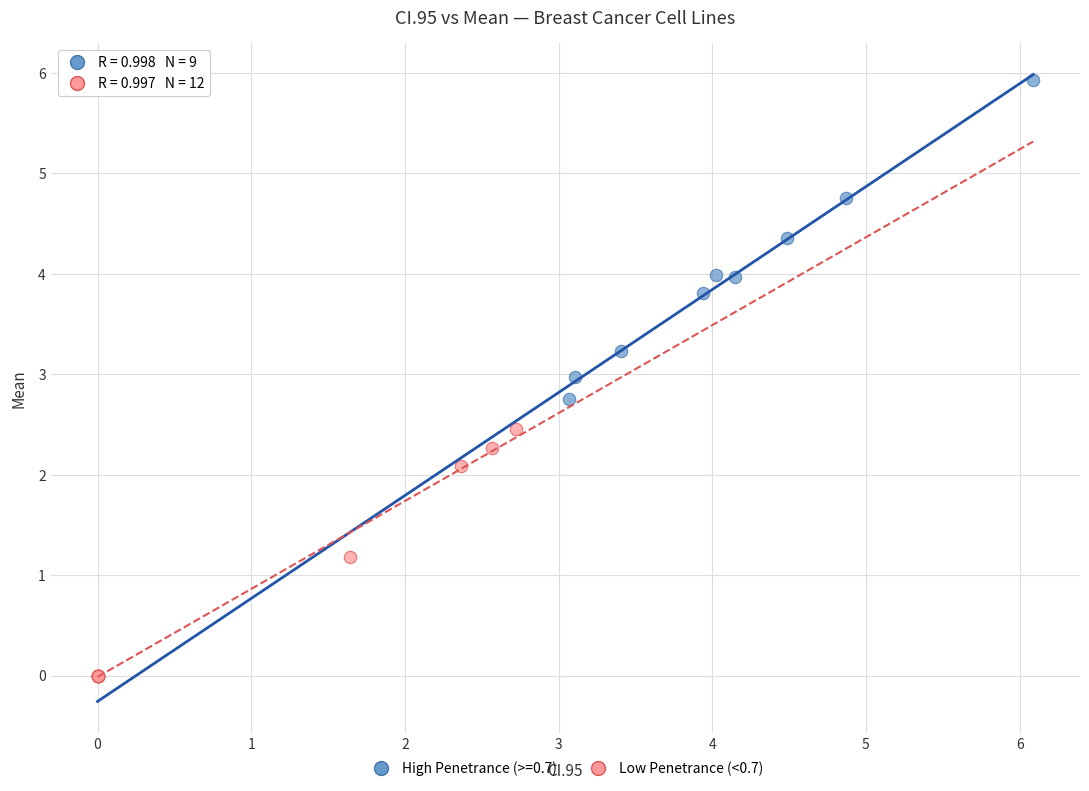

Which series contains the highest Y value?

High Penetrance (>=0.7)